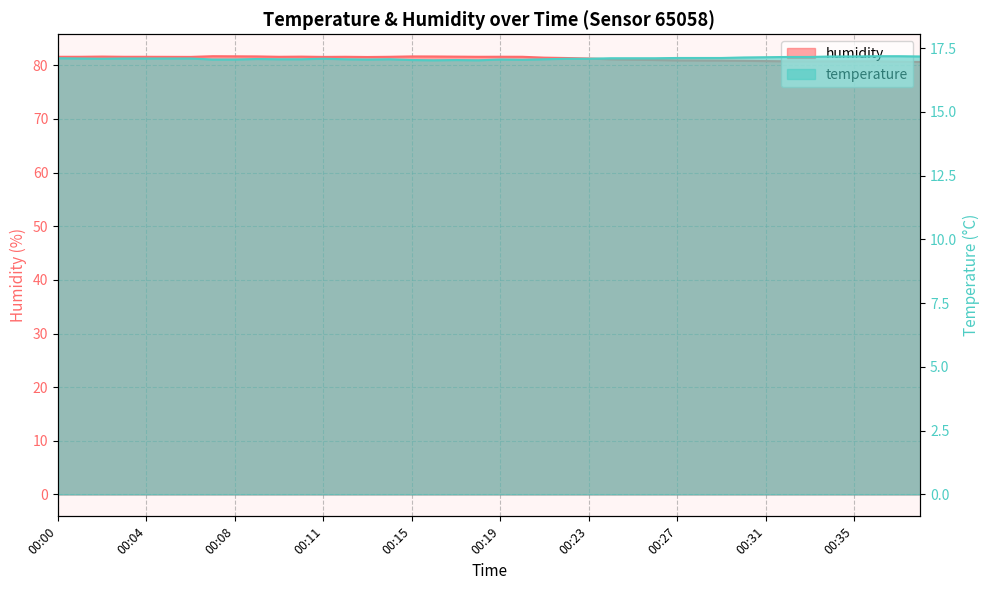

In temperature, how many points are lower than both neighbors (excluding endpoints)?

5